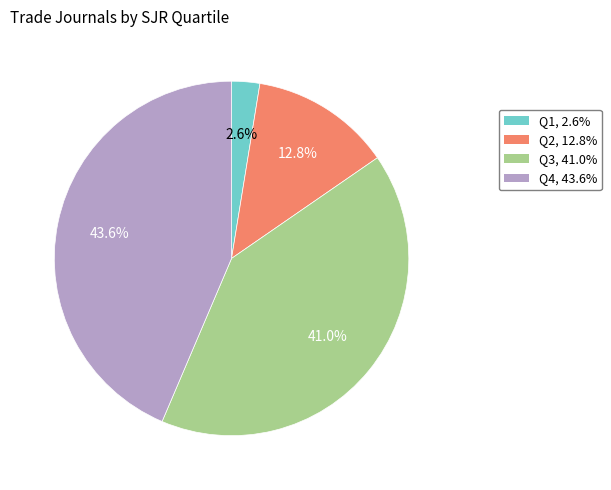

What is the smallest slice in the pie chart?

Q1